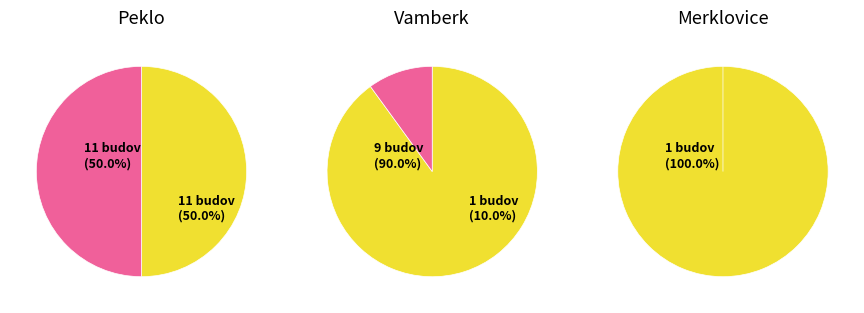

True or false: Merklovice accounts for 1% of the total.

False